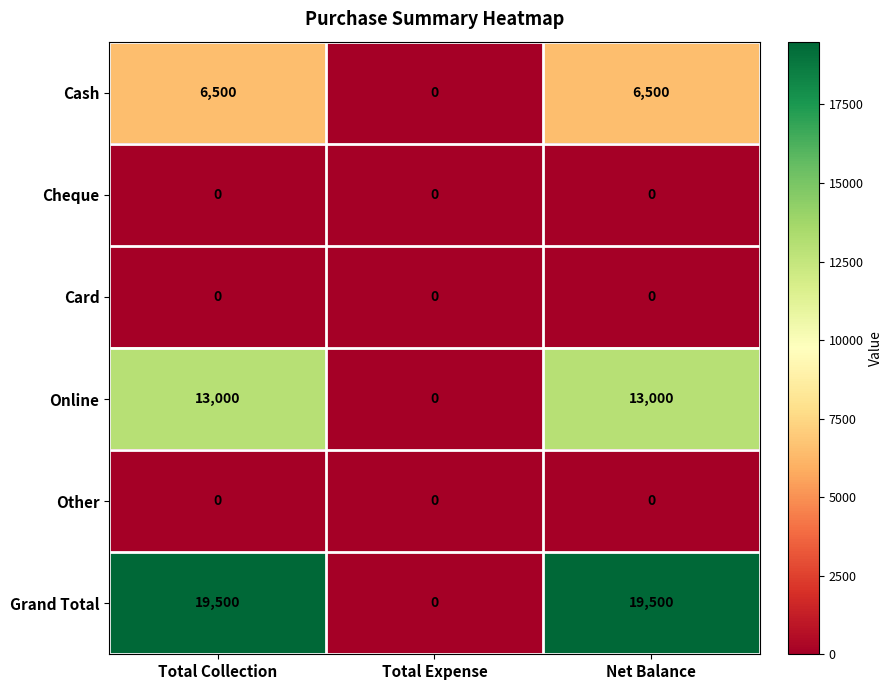

What is the average value of the Grand Total series?

13000